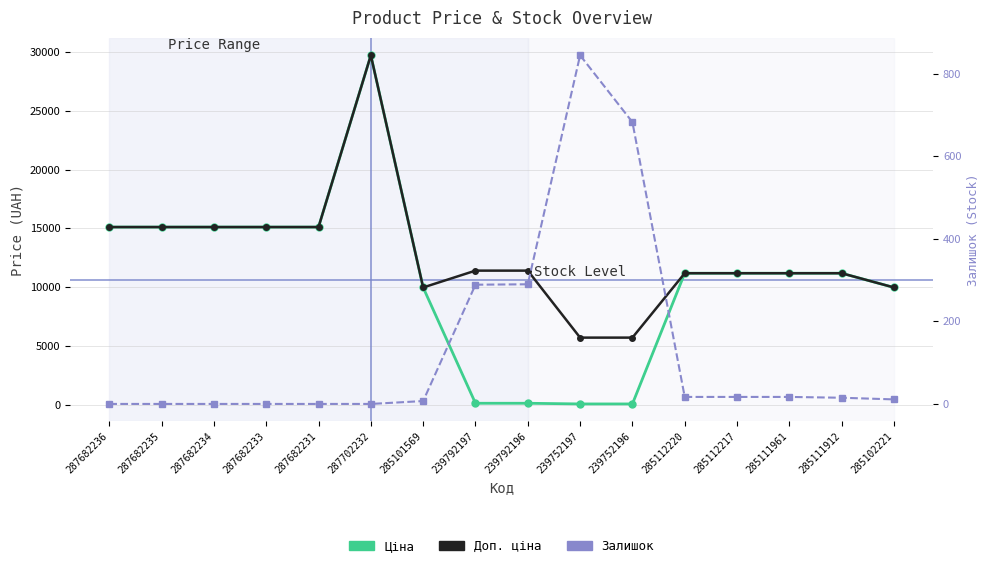

Reading right to left, what are all the values shown in this chart?

Ціна: 9975.0	11188.2	11188.2	11188.2	11188.2	57.0	57.0	114.1	114.1	9975.0	29747.2	15120.0	15120.0	15120.0	15120.0	15120.0
Доп. ціна: 9975.0	11188.2	11188.2	11188.2	11188.2	5705.0	5705.0	11410.0	11410.0	9975.0	29747.2	15120.0	15120.0	15120.0	15120.0	15120.0
Залишок: 11.0	15.0	17.0	17.0	17.0	683.0	845.0	290.0	289.0	7.0	0.0	0.0	0.0	0.0	0.0	0.0